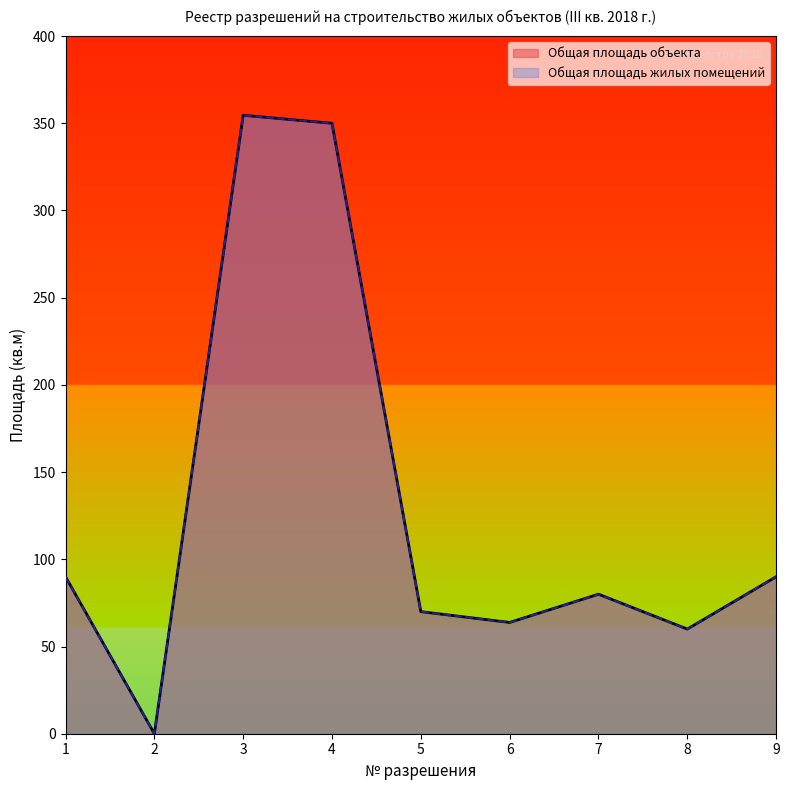

Is it true that Общая площадь жилых помещений equals 63.8 at 6?

True